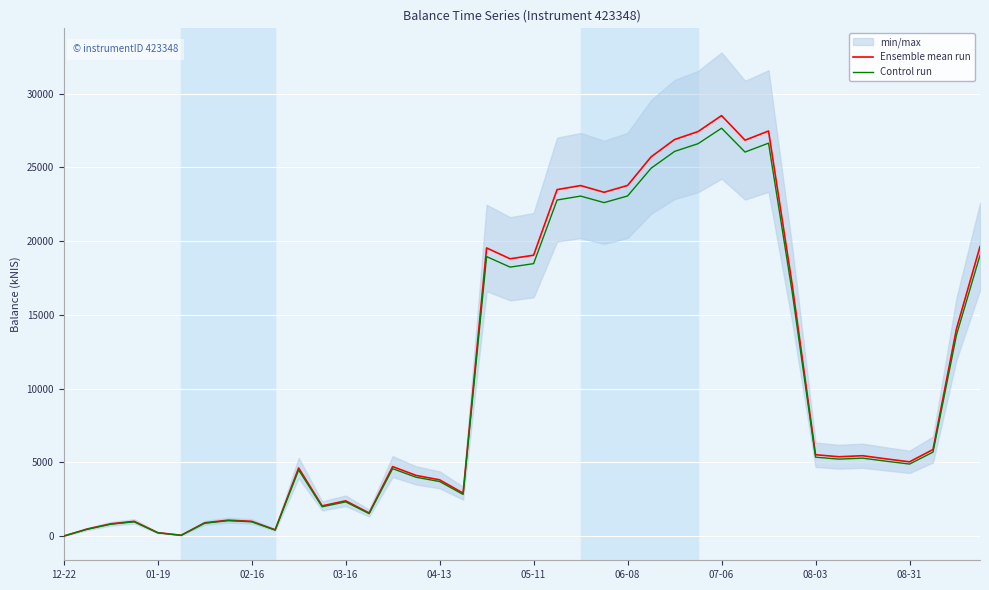

What is the value of the Control run point at the 7th from the left?

872.6